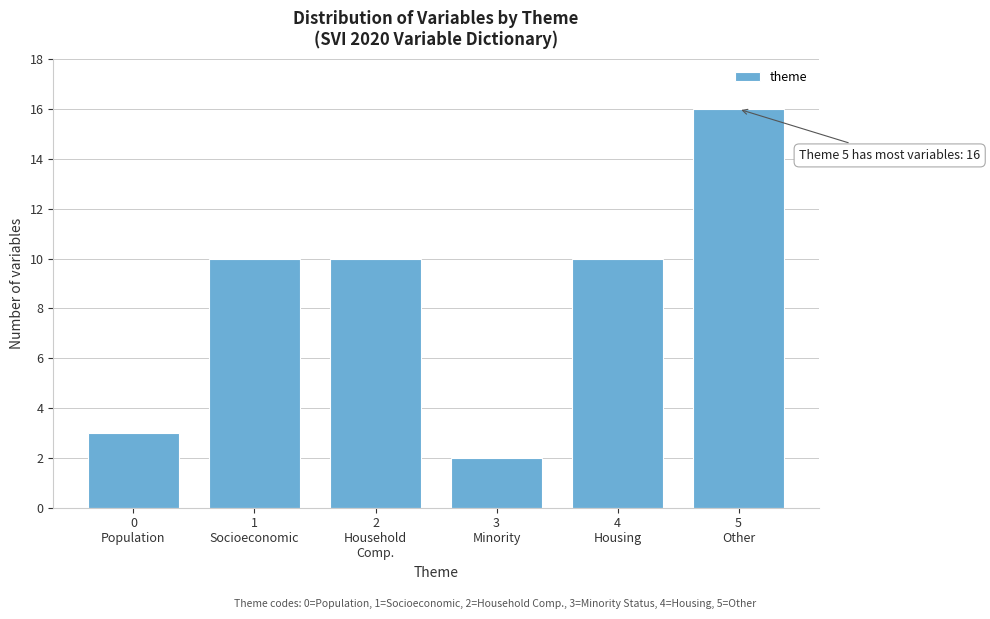

Reading left to right, list all the values displayed in this chart.

3	10	10	2	10	16